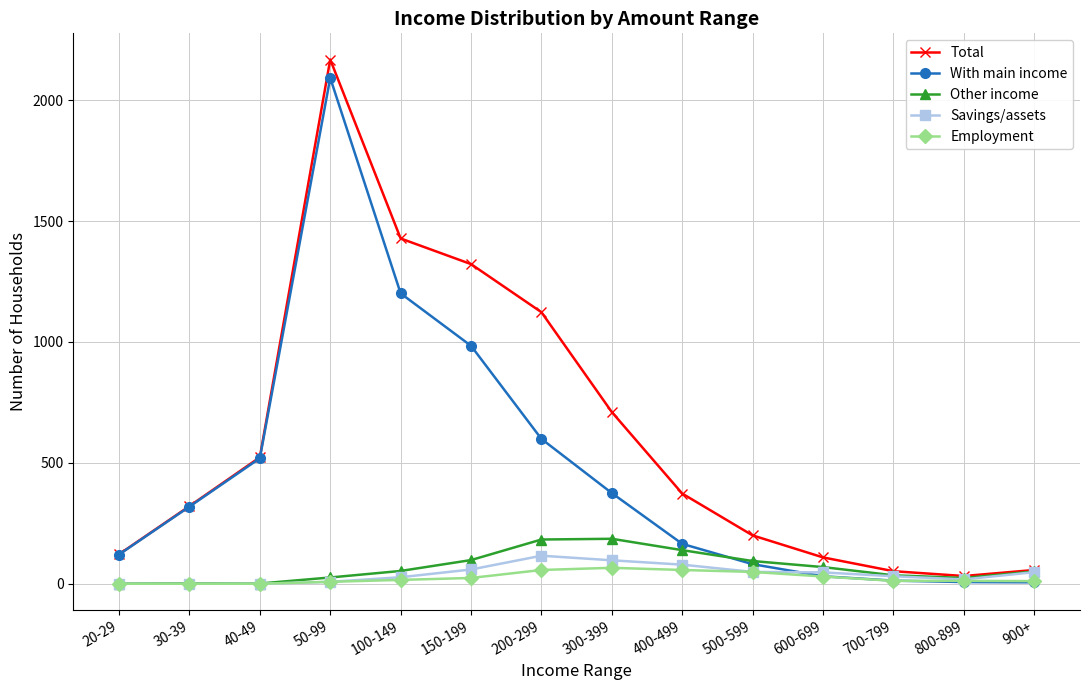

The value of Total at 50-99 is 2168. True or false?

True